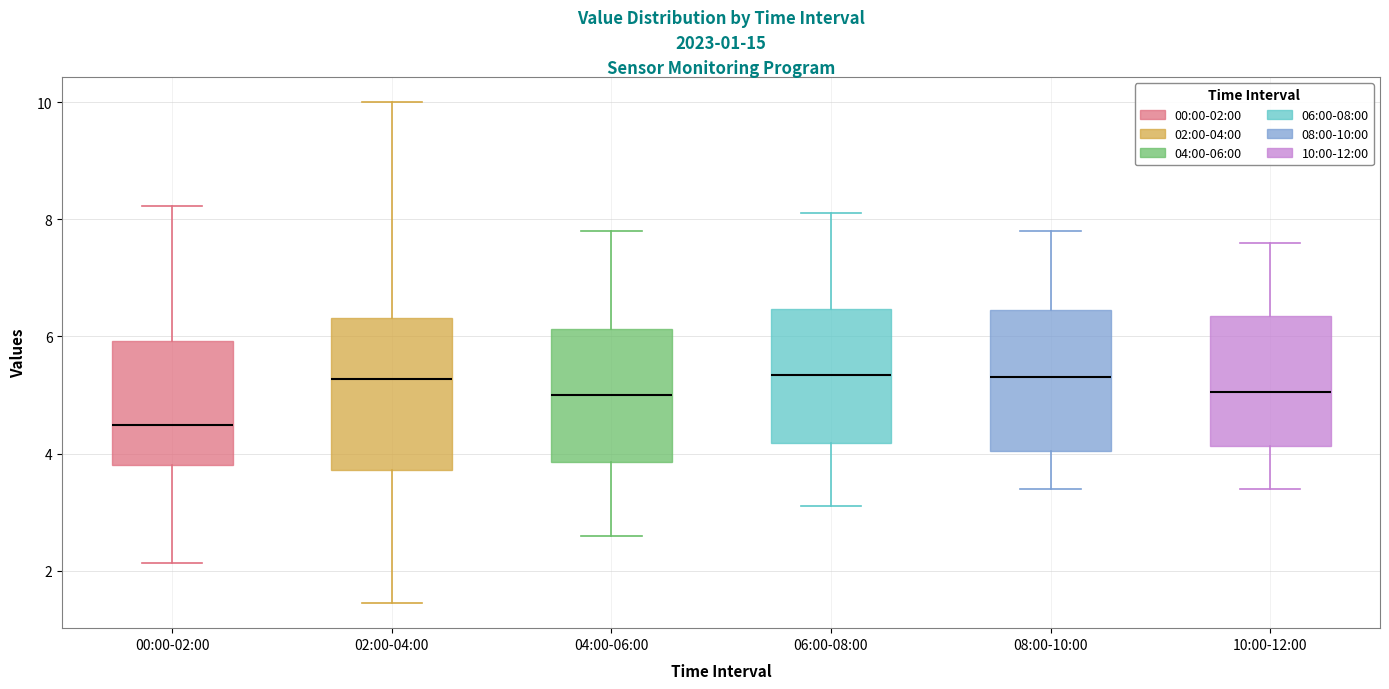

Reading left to right, transcribe this box plot: for each box, give where its median line is, the range the box spans, and where its two whiskers end, as read against the y-axis. The values are not printed on the chart, so give them approximately, as read against the axis.

00:00-02:00: median 4.4, box 3.8 to 6.0, whiskers 2.2 to 8.2
02:00-04:00: median 5.2, box 3.8 to 6.4, whiskers 1.4 to 10.0
04:00-06:00: median 5.0, box 3.8 to 6.2, whiskers 2.6 to 7.8
06:00-08:00: median 5.4, box 4.2 to 6.4, whiskers 3.2 to 8.2
08:00-10:00: median 5.4, box 4.0 to 6.4, whiskers 3.4 to 7.8
10:00-12:00: median 5.0, box 4.2 to 6.4, whiskers 3.4 to 7.6